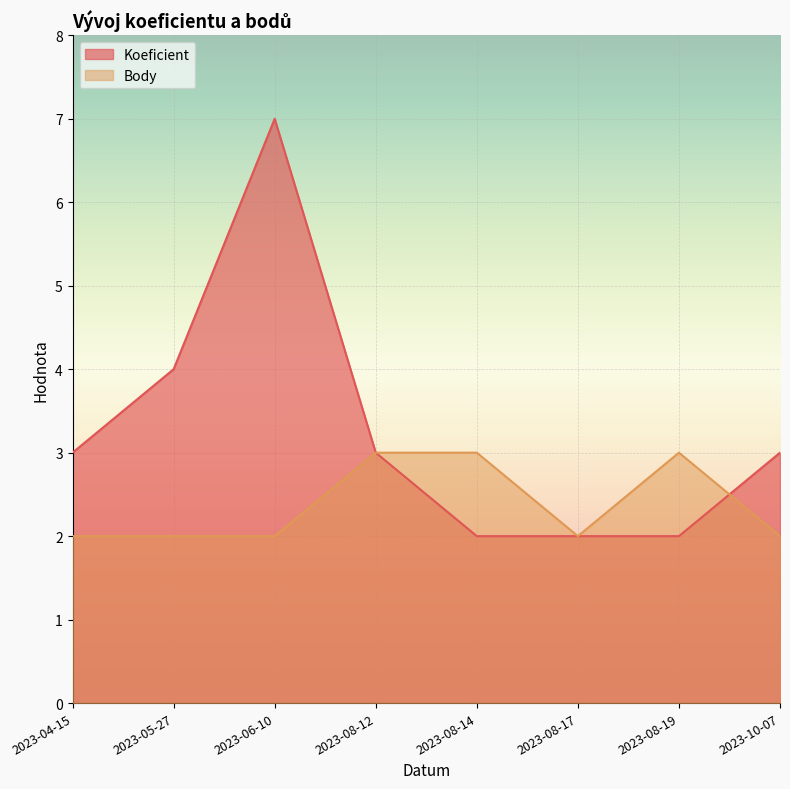

How many data points in Koeficient are above 3?

2